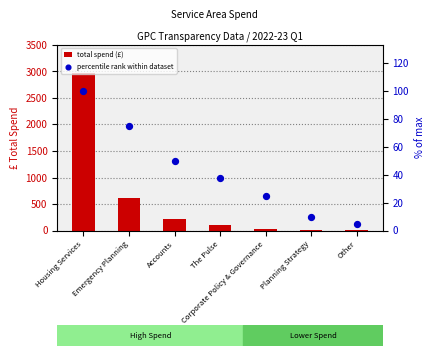

Which series has the largest total across all categories?

total spend (£)